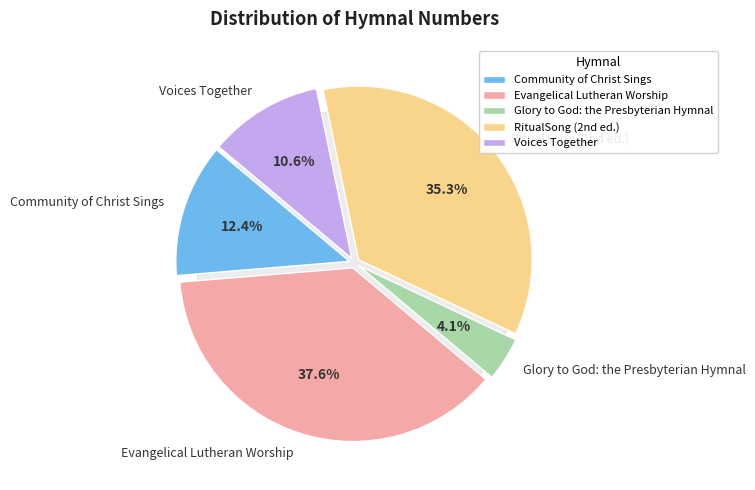

Does Voices Together represent more than half of the total?

No